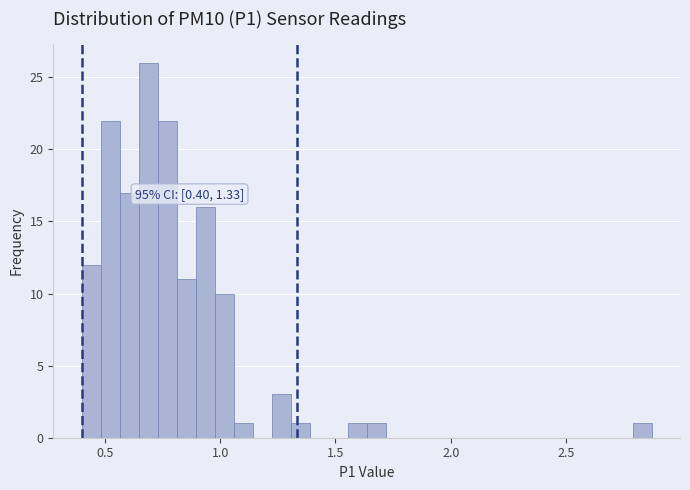

Read against the x-axis, roughly where is the centre of the tallest bar?

0.70